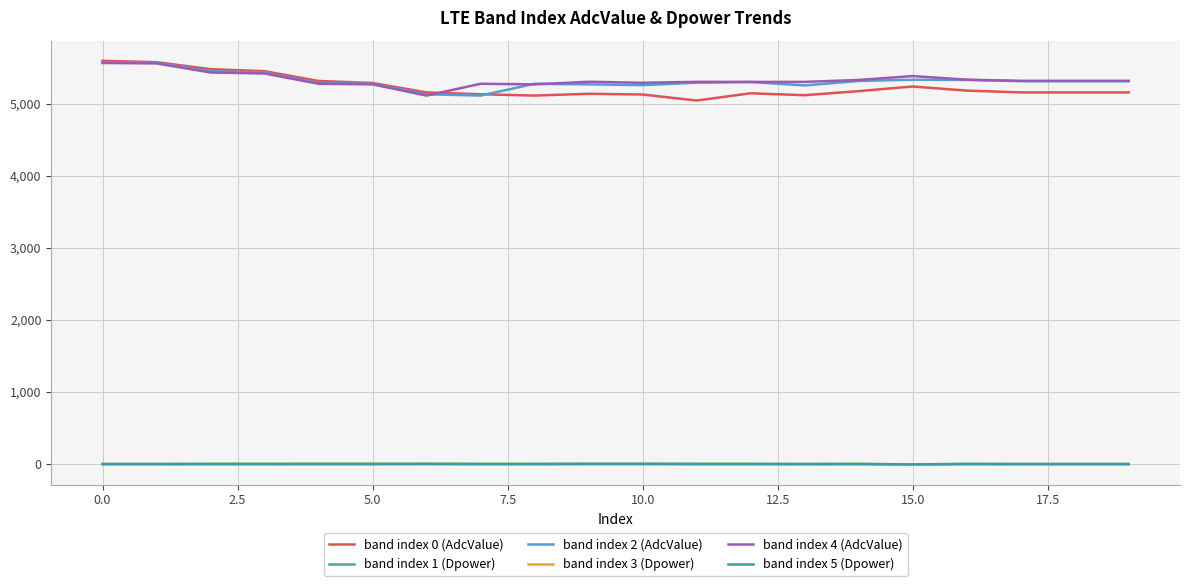

True or false: band index 0 (AdcValue) and band index 1 (Dpower) intersect in this chart.

False